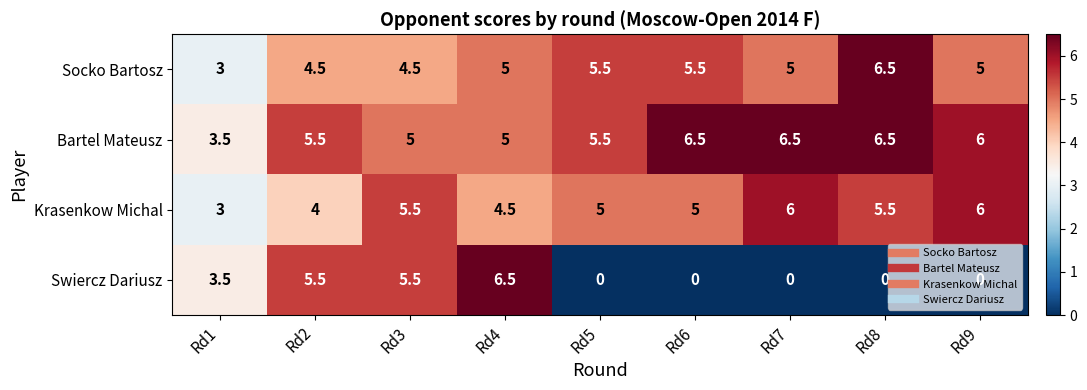

What is the maximum value shown in the chart?

6.5